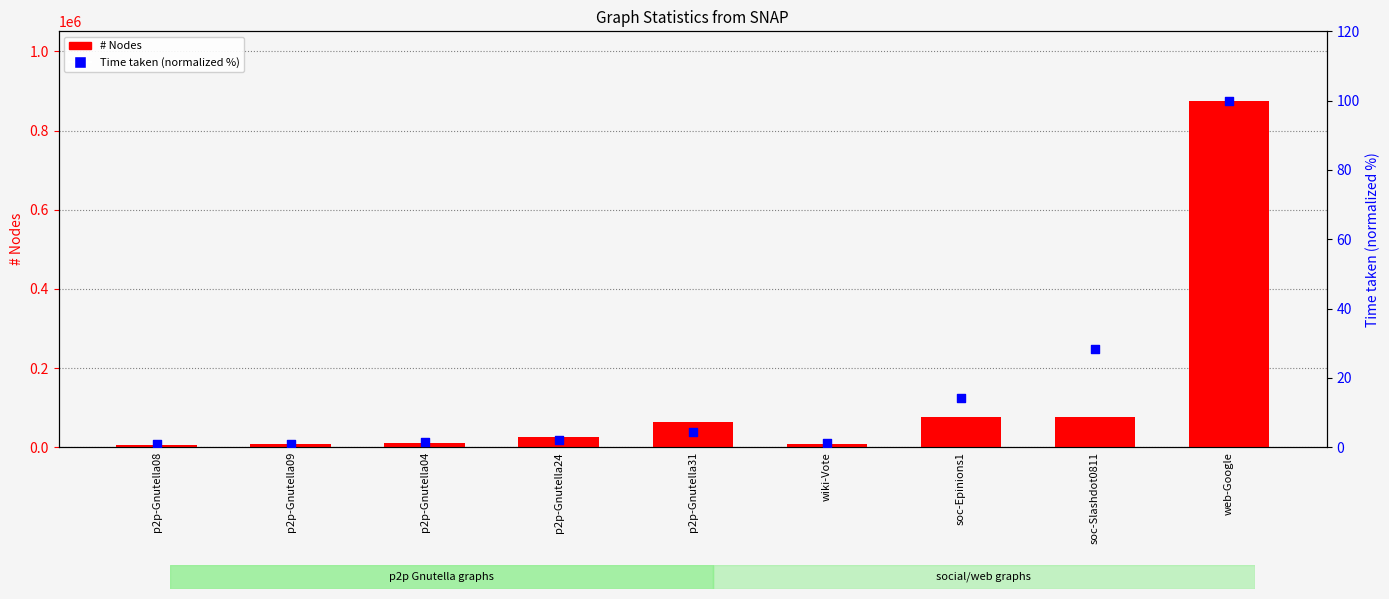

Which series has the largest Y range (max minus min)?

# Nodes